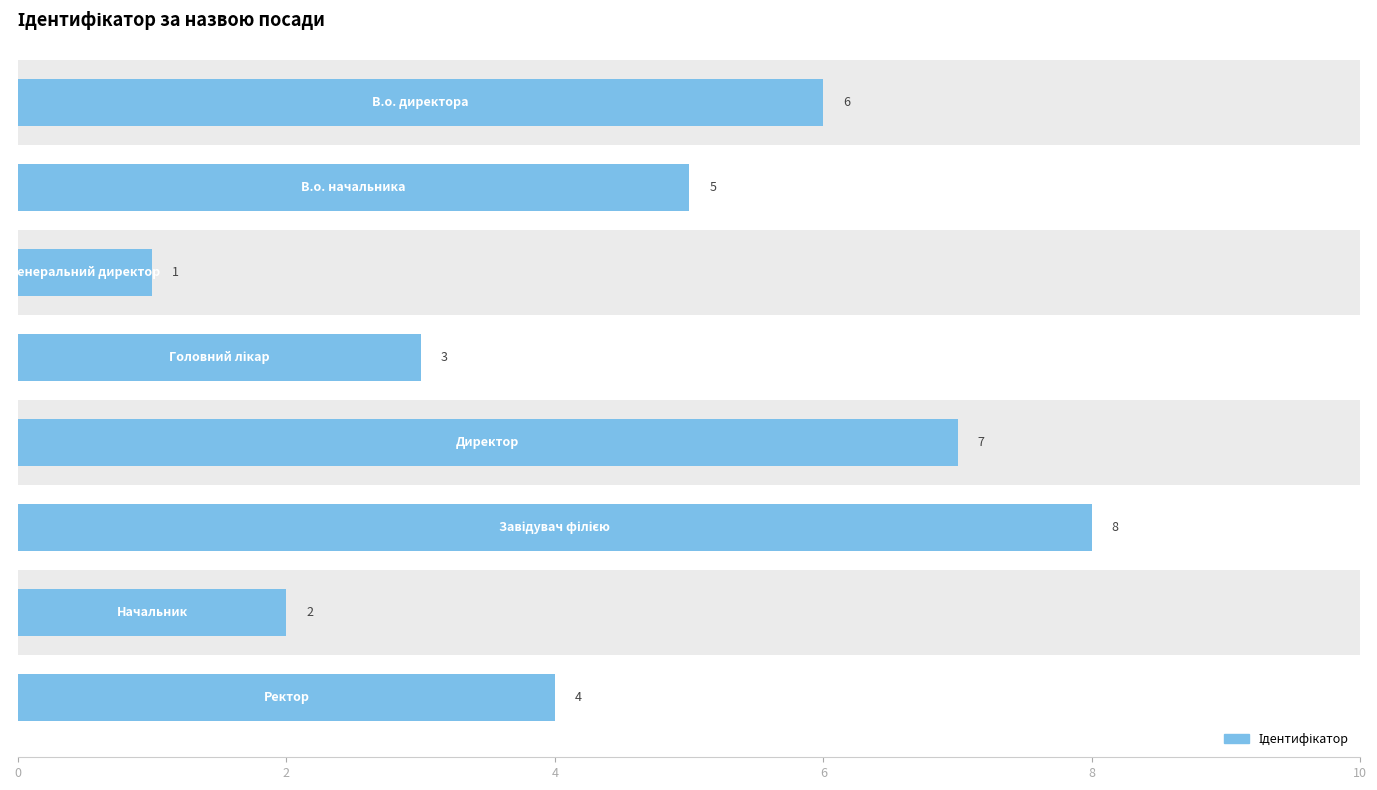

The chart shows a value of 2 at 0. True or false?

False